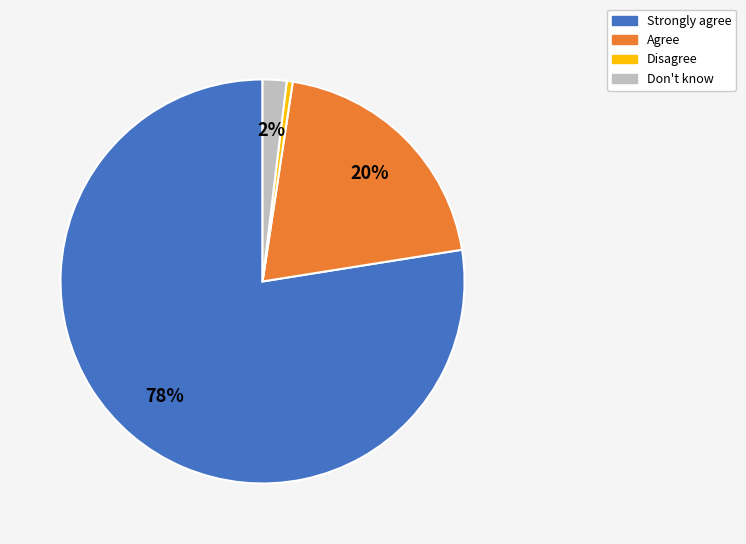

Does any single category account for the majority?

Yes